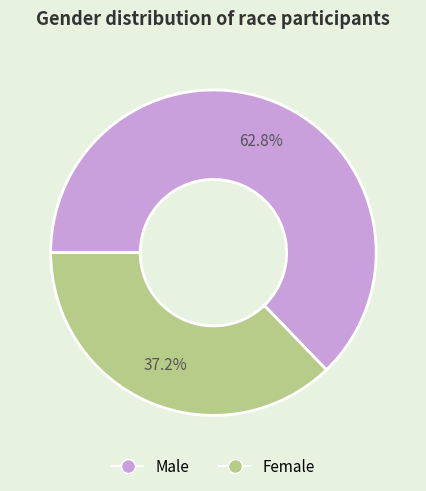

Is the sum of Female and Male greater than half?

Yes